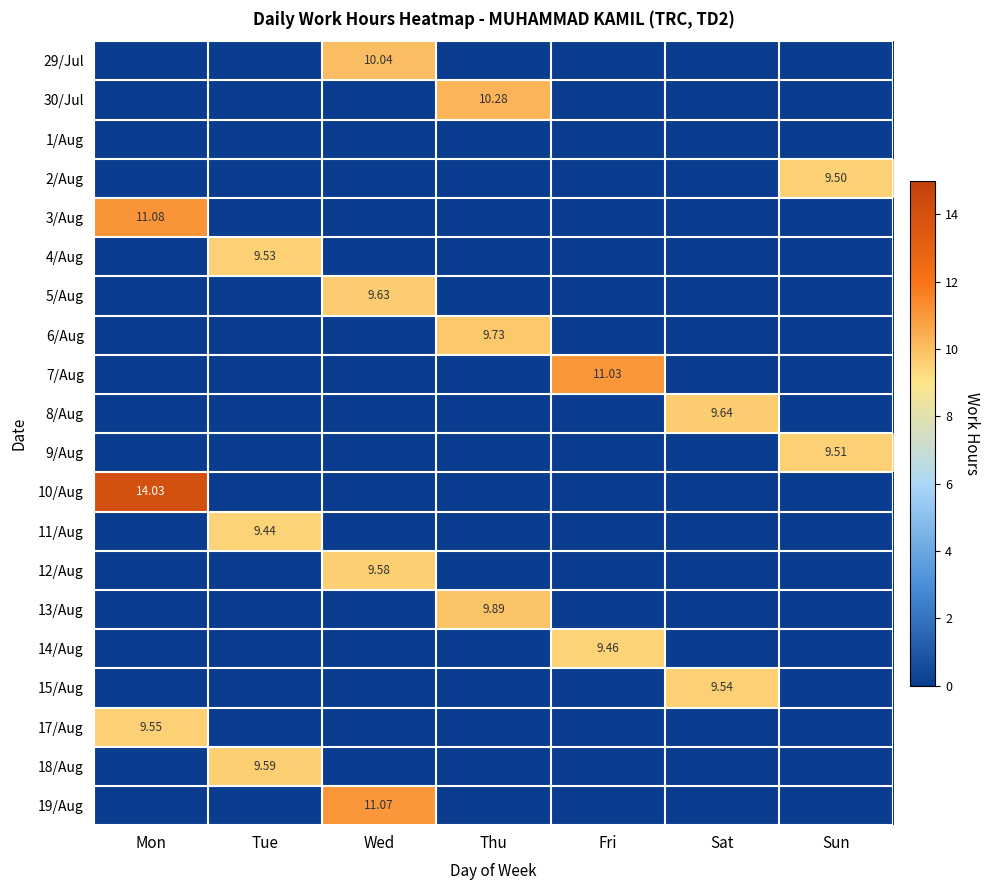

At which label does 2/Aug reach its peak?

Sun